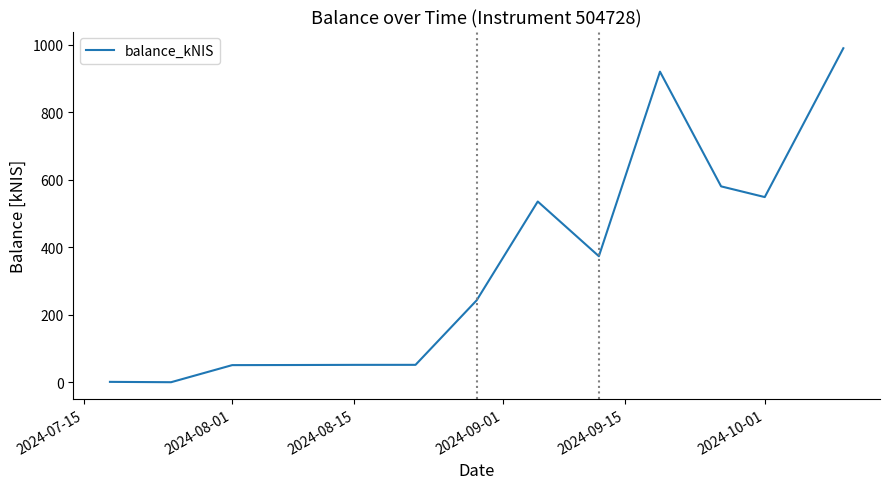

What is the difference between the maximum and minimum values?

989.3